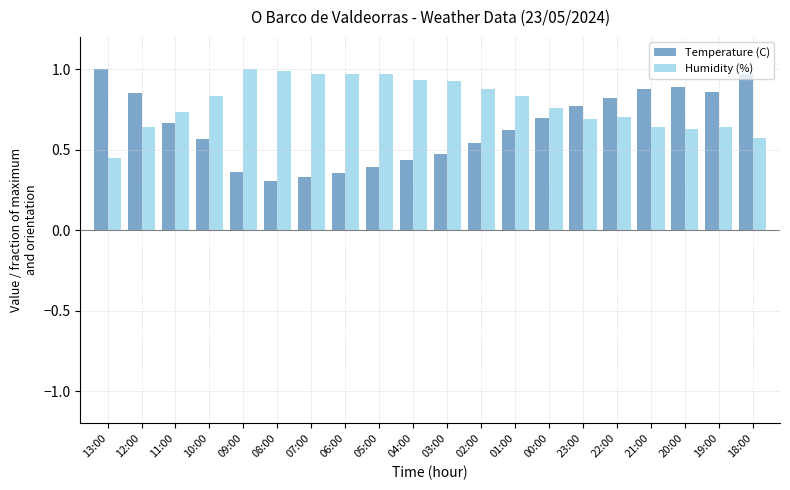

How many data points does each series have?

20